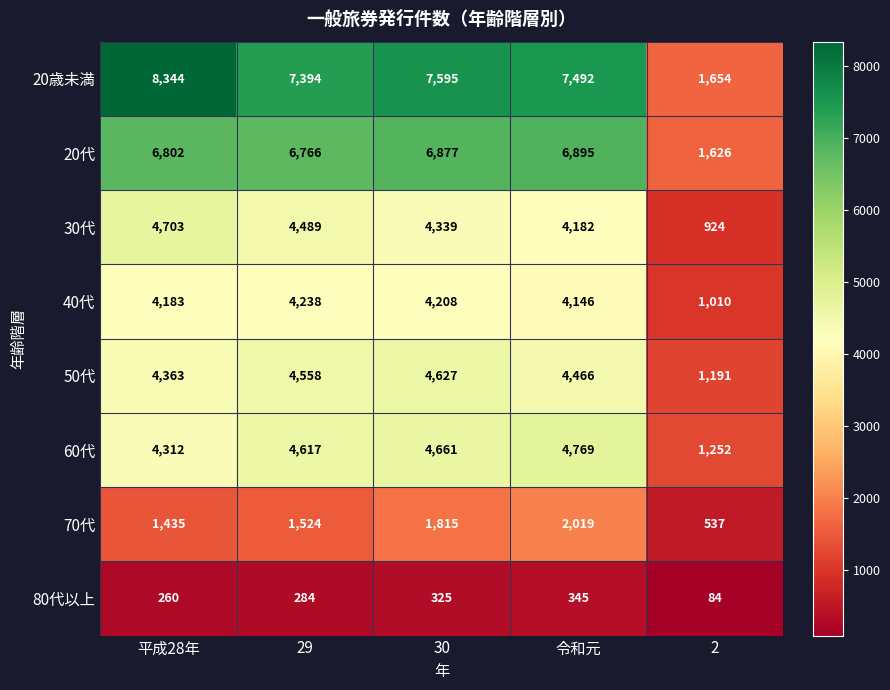

Is it true that 60代 equals 1252 at 2?

True